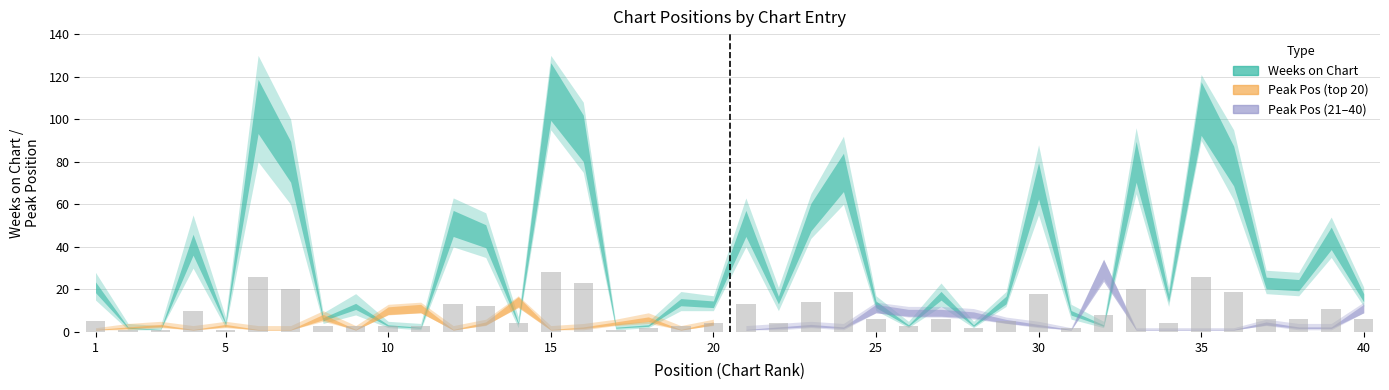

What is the greatest value displayed?

28